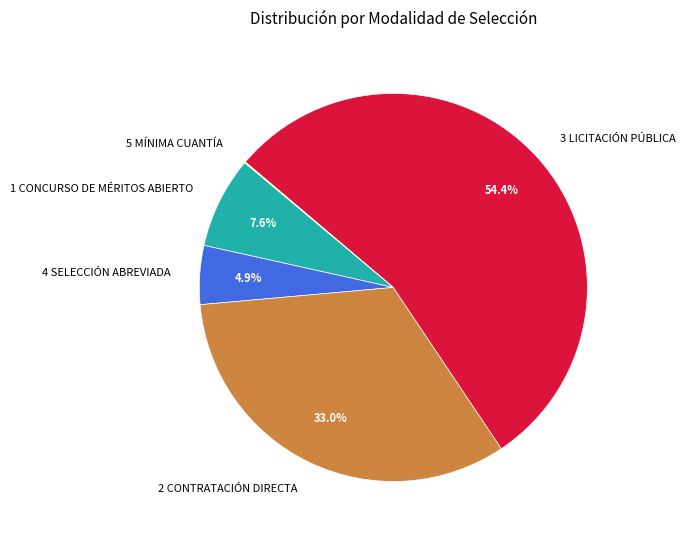

The 1 CONCURSO DE MÉRITOS ABIERTO slice represents 15% of the pie. True or false?

False